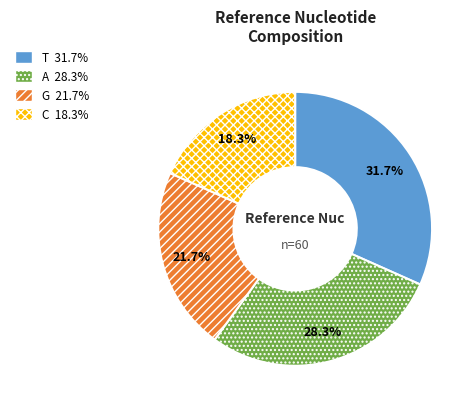

To the nearest percent, what is the combined percentage of C and A?

47%